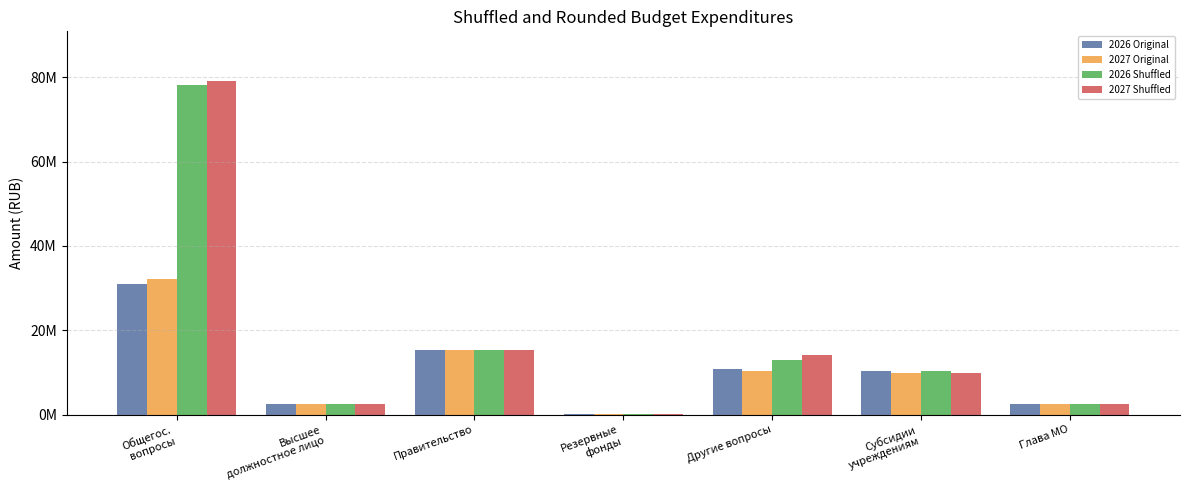

Which category has the lowest value across all series?

Резервные
фонды